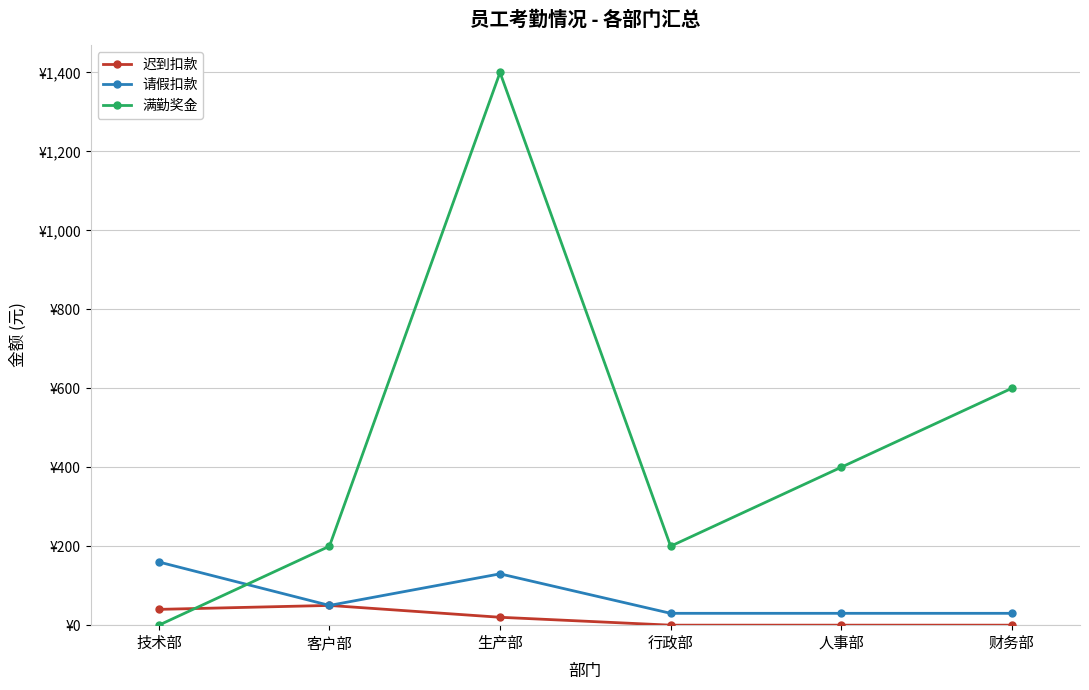

What is the average value of the 请假扣款 series?

72